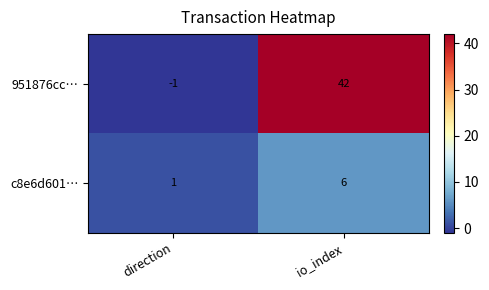

How many data points does each series have?

2